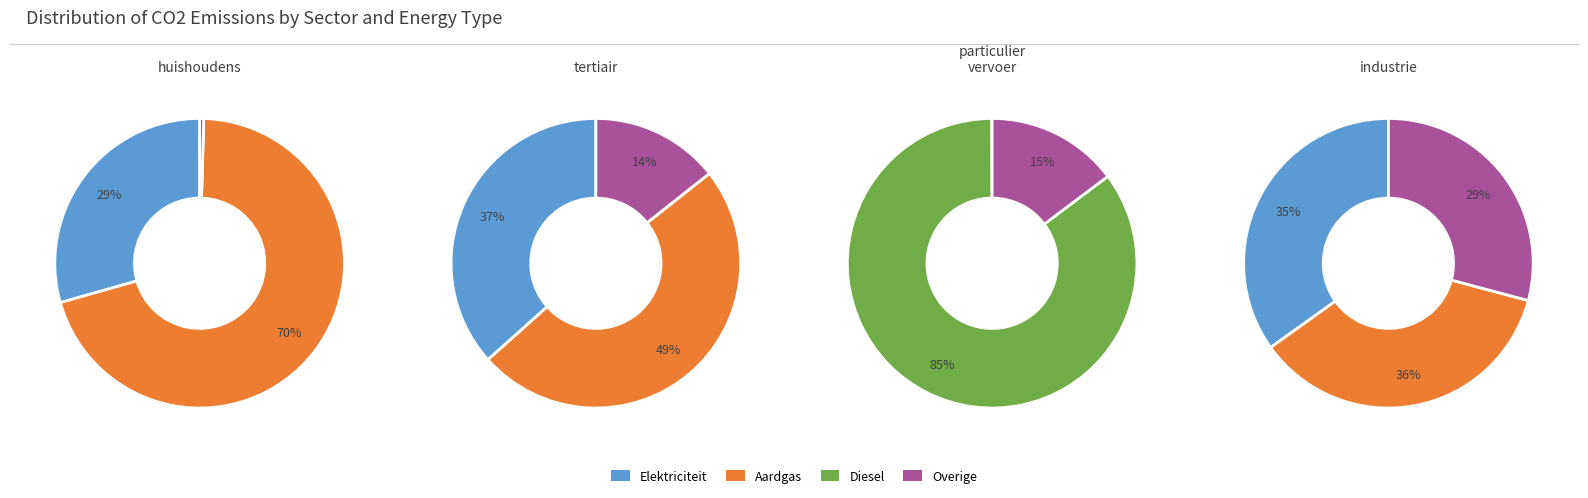

Does tertiair represent more than half of the total?

No